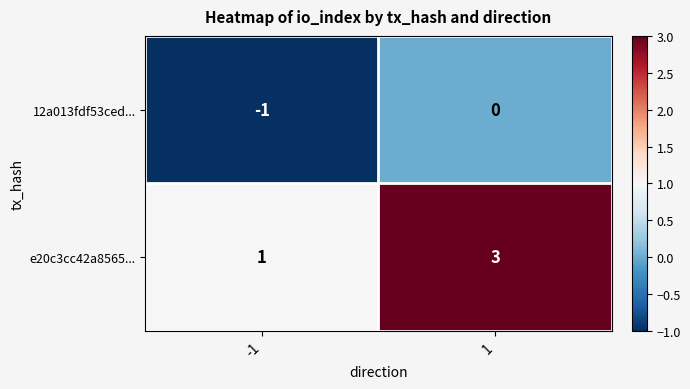

Reading right to left, extract all data points from this chart.

12a013fdf53ced...: 1=0	-1=-1
e20c3cc42a8565...: 1=3	-1=1